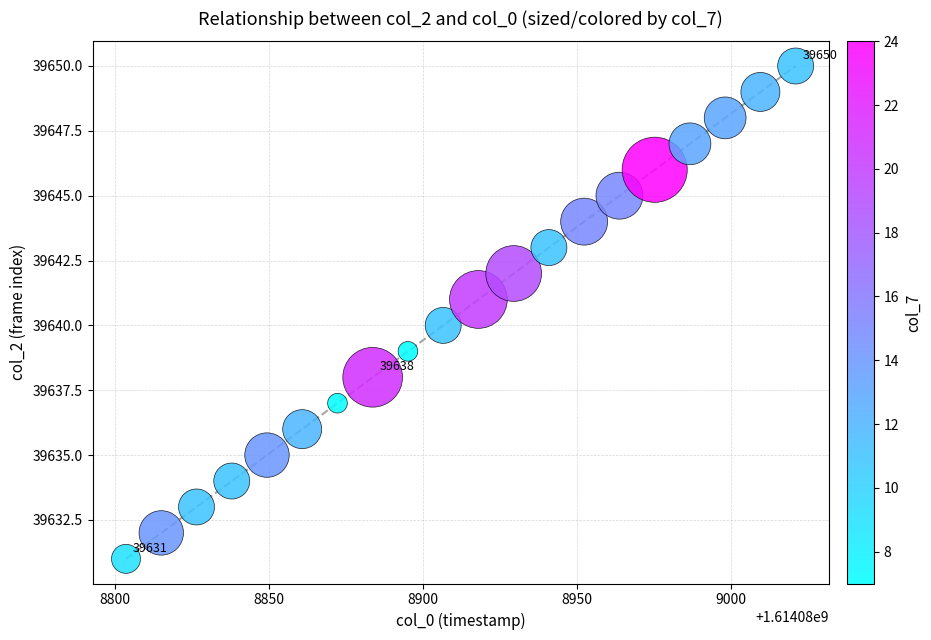

What is the range of Y values (max minus min)?

19